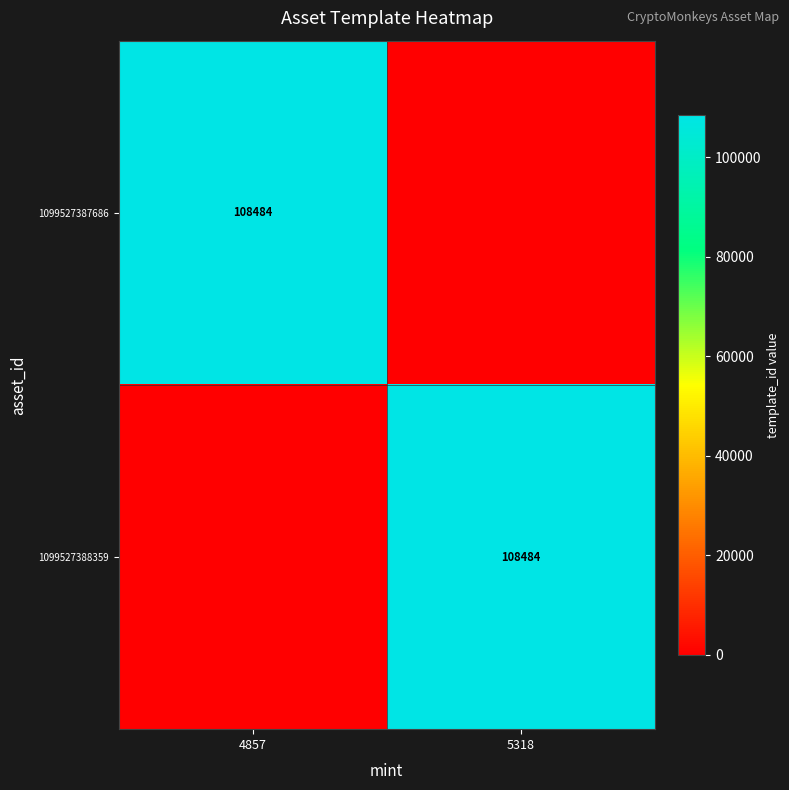

The 1099527387686 series shows 67140 at 4857. True or false?

False